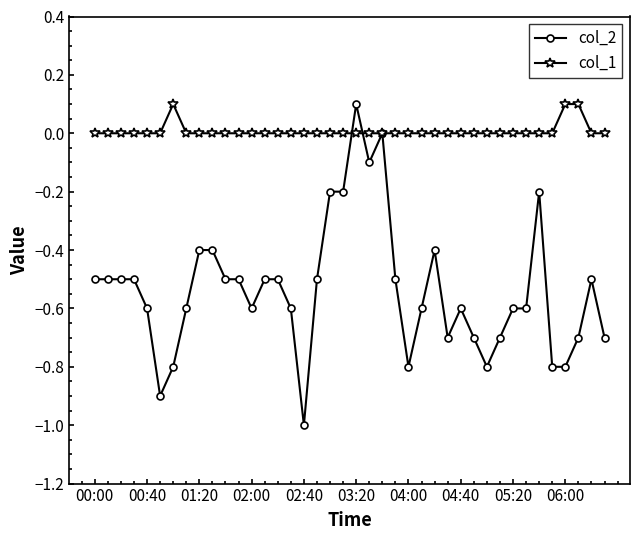

What is the sum of all col_1 values?

0.3